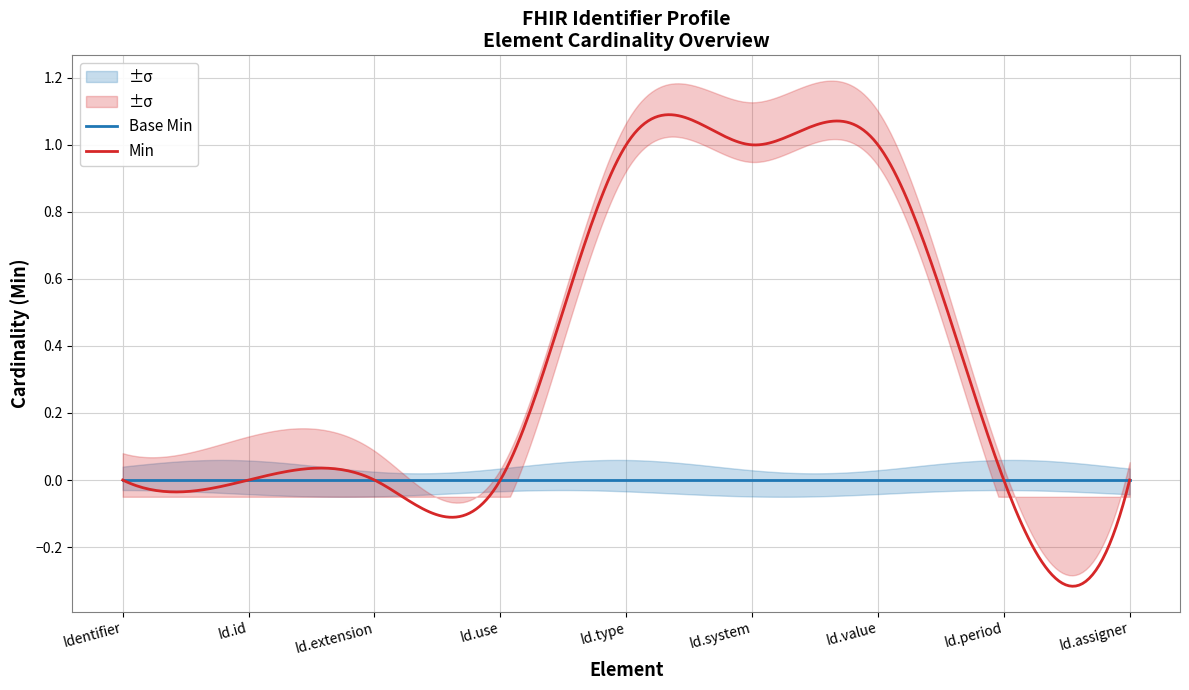

Rank the series at Identifier.type from lowest to highest value.

Base Min, Min